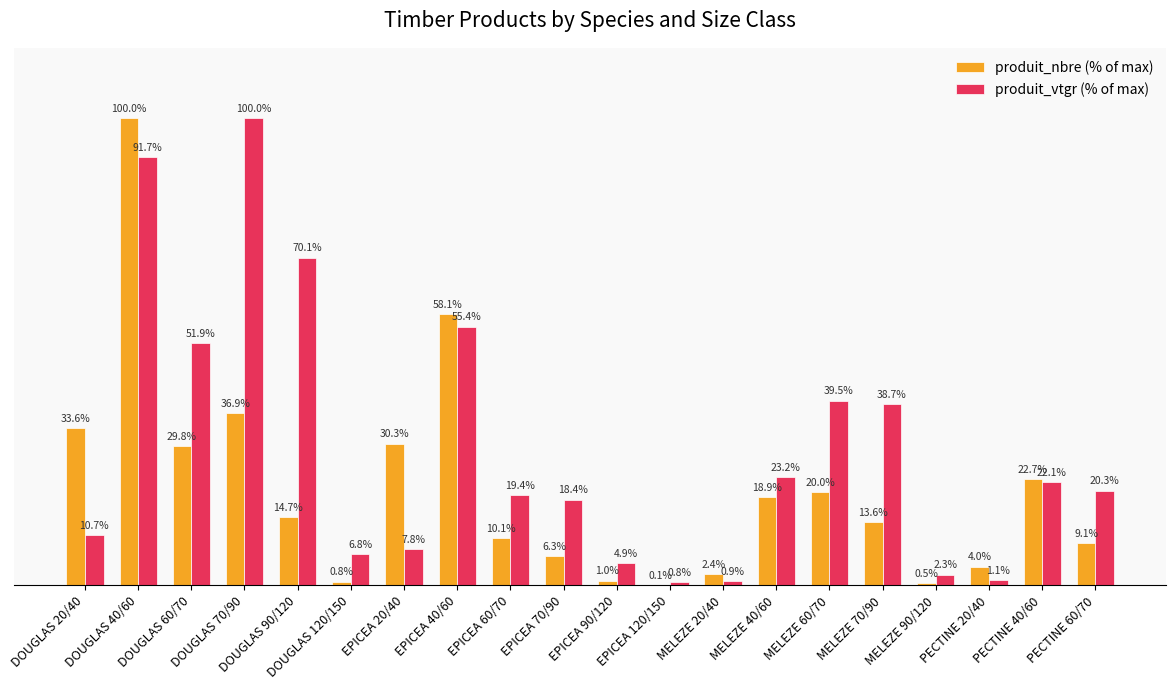

Where does the produit_nbre (% of max) series first go above 14?

DOUGLAS 20/40